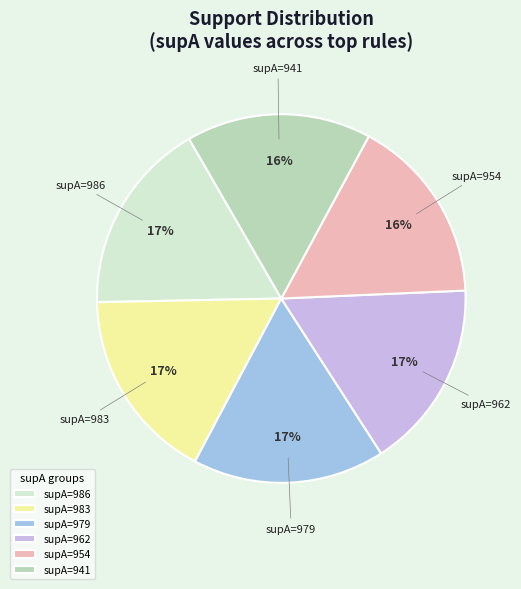

How many slices are in this pie chart?

6